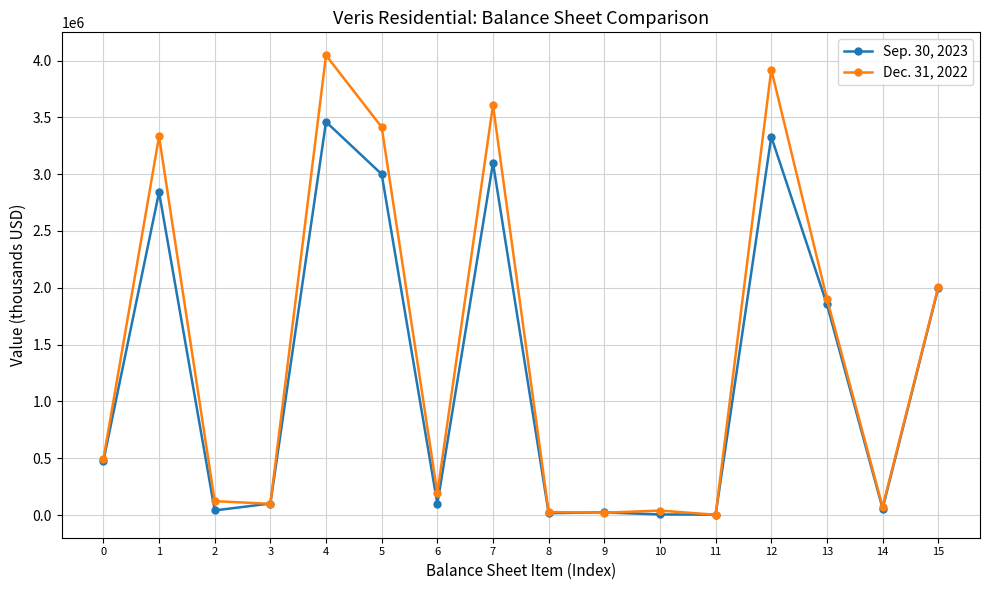

Is the value of Sep. 30, 2023 at 4 greater than the value of Dec. 31, 2022 at 12?

No